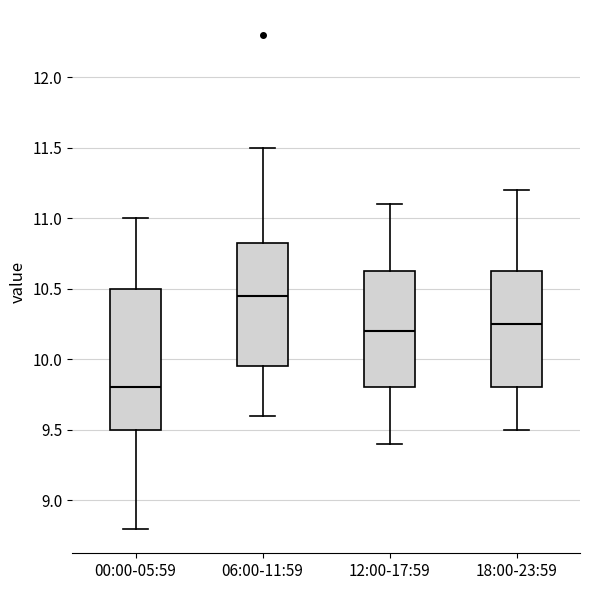

Reading left to right, transcribe this box plot: for each box, give where its median line is, the range the box spans, and where its two whiskers end, as read against the y-axis. The values are not printed on the chart, so give them approximately, as read against the axis.

00:00-05:59: median 9.80, box 9.50 to 10.50, whiskers 8.80 to 11.00
06:00-11:59: median 10.45, box 9.95 to 10.85, whiskers 9.60 to 11.50
12:00-17:59: median 10.20, box 9.80 to 10.65, whiskers 9.40 to 11.10
18:00-23:59: median 10.25, box 9.80 to 10.65, whiskers 9.50 to 11.20